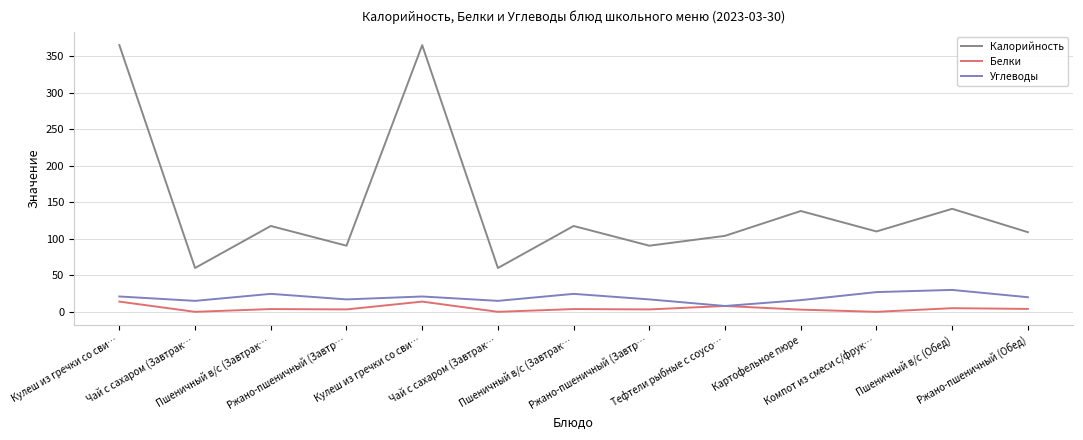

The value of Калорийность at Чай с сахаром (Завтрак… is 96.6. True or false?

False